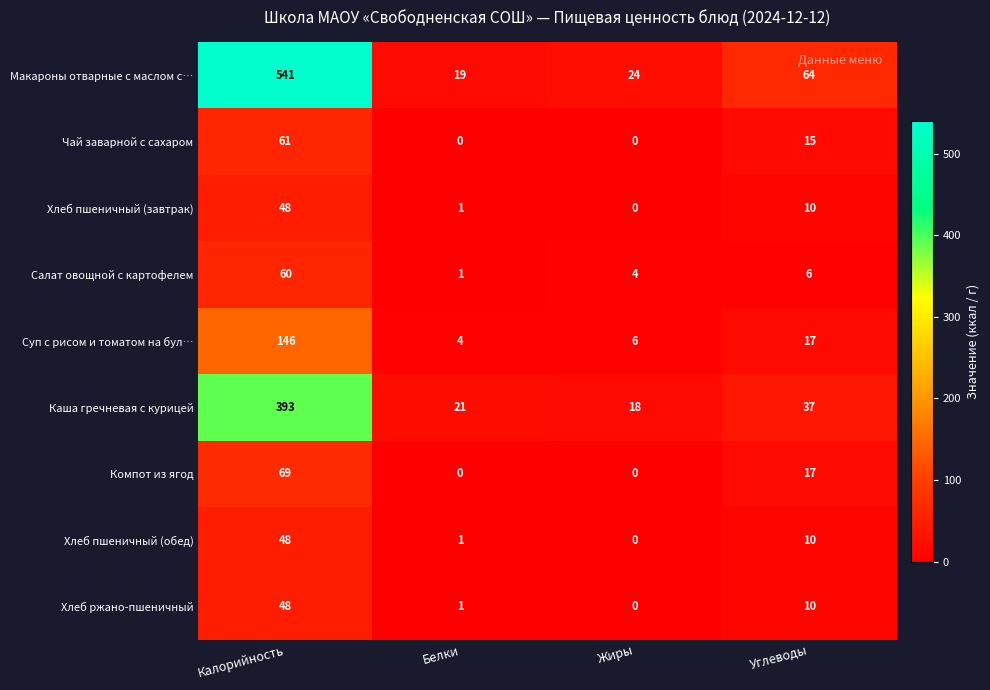

At which category is the sum across all series the highest?

Калорийность